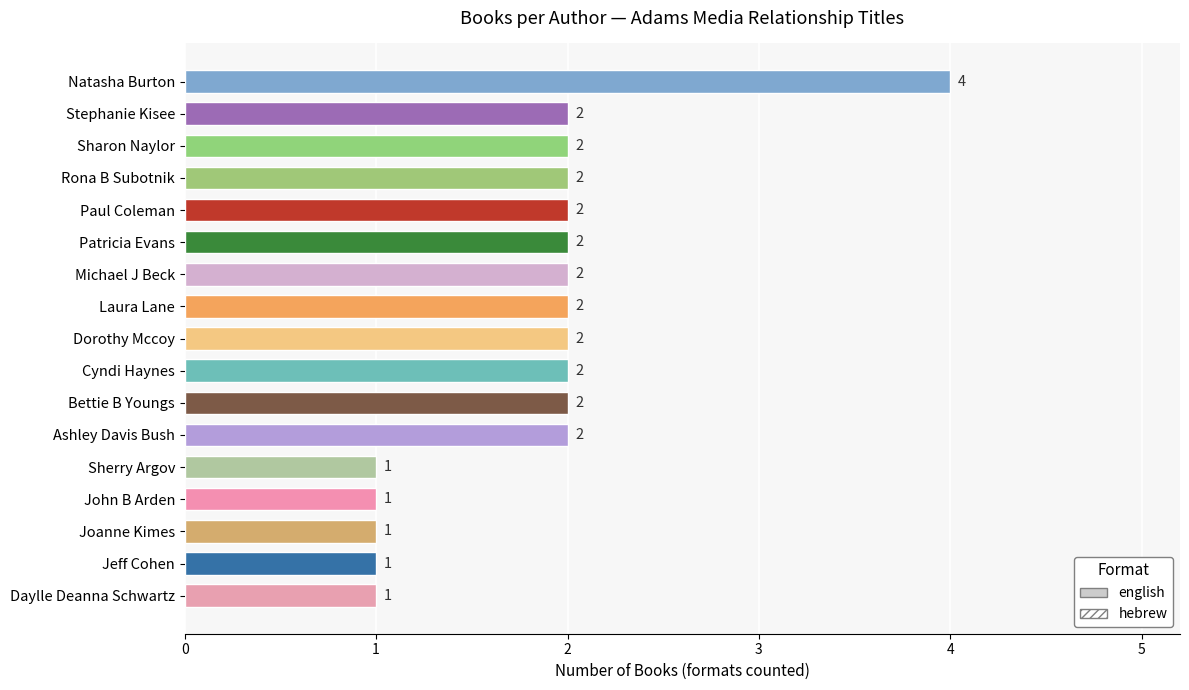

Are the bars horizontal?

Yes